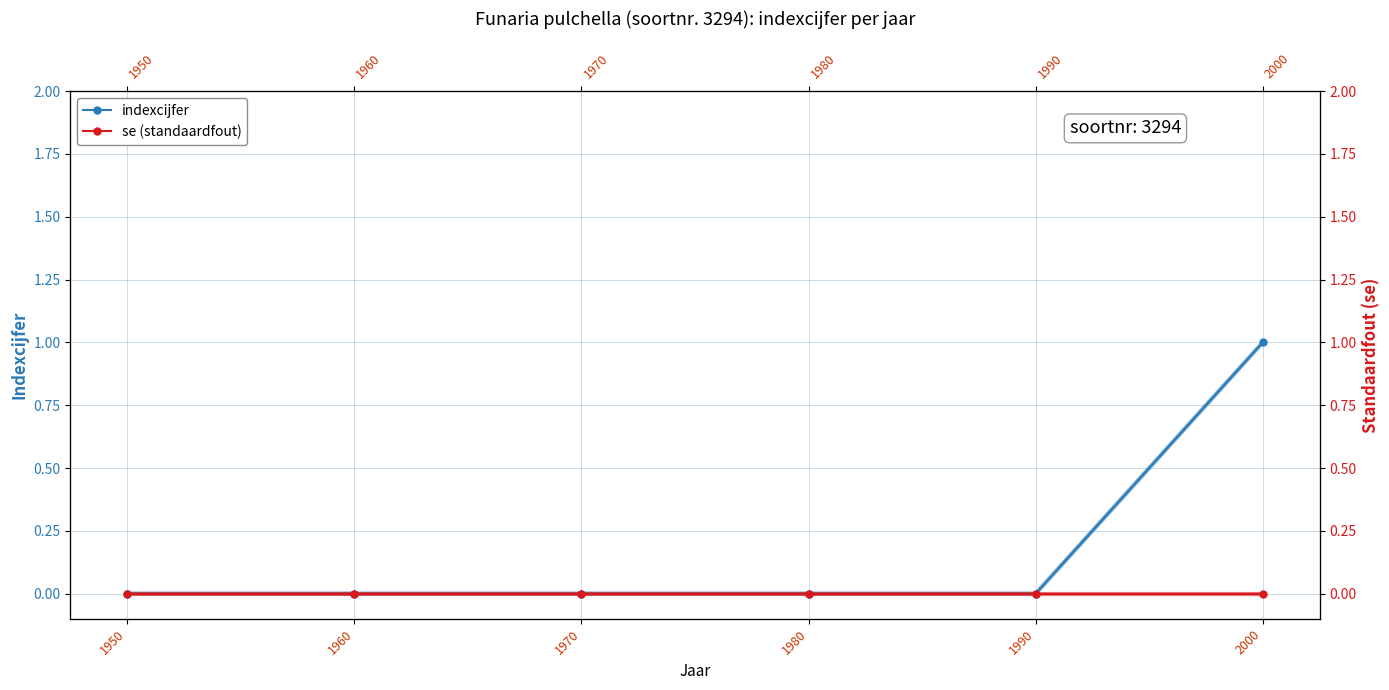

Rank the series at 2000 from lowest to highest value.

se (standaardfout), indexcijfer